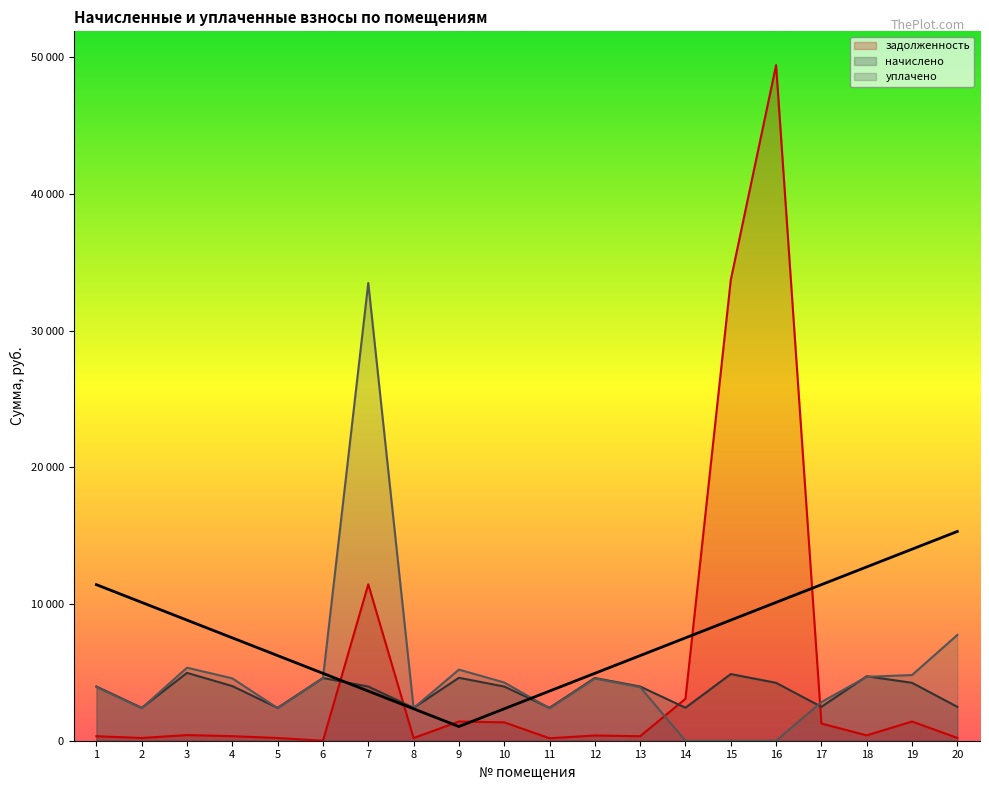

At which category does the chart reach its minimum across all series?

6